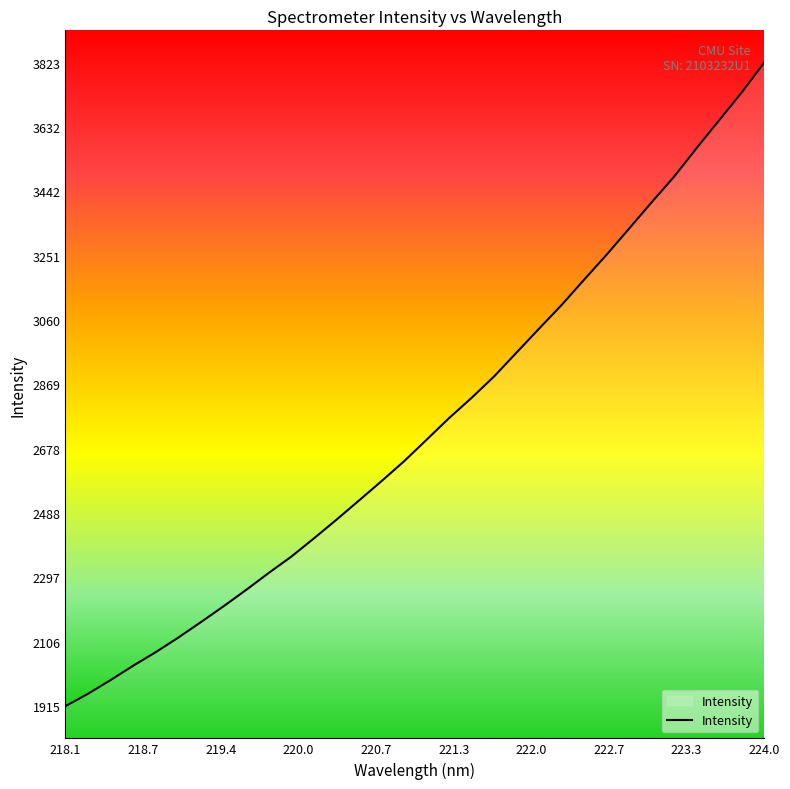

True or false: there are more than 2 points higher than both neighbors.

False